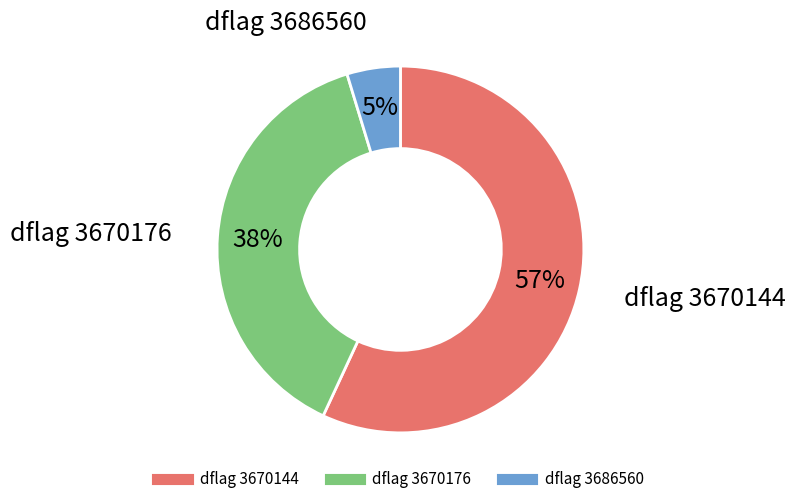

Is there any slice that represents more than half of the pie?

Yes